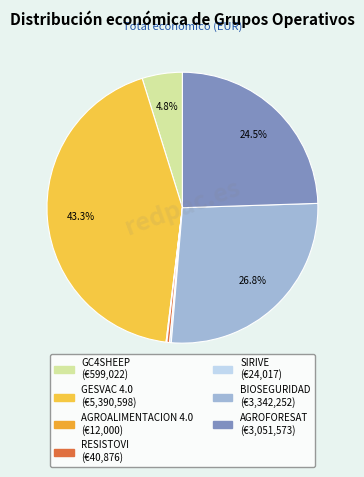

Is there a majority slice in this chart?

No